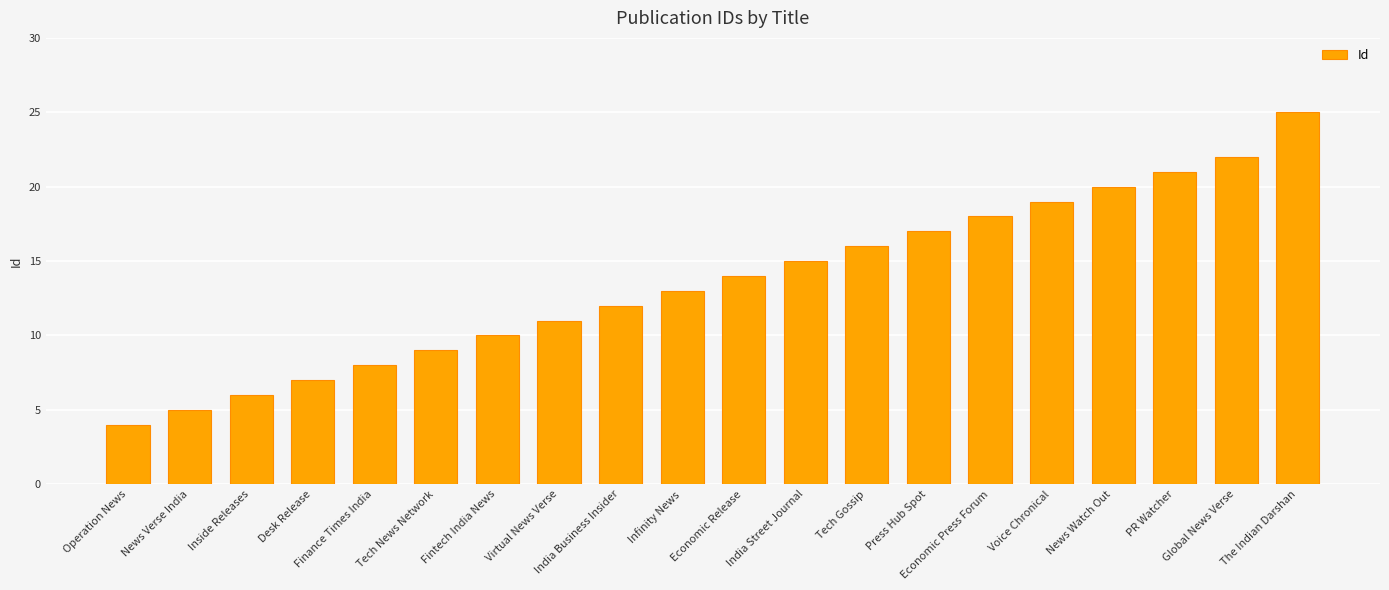

What is the change in value from Tech Gossip to Global News Verse?

+6